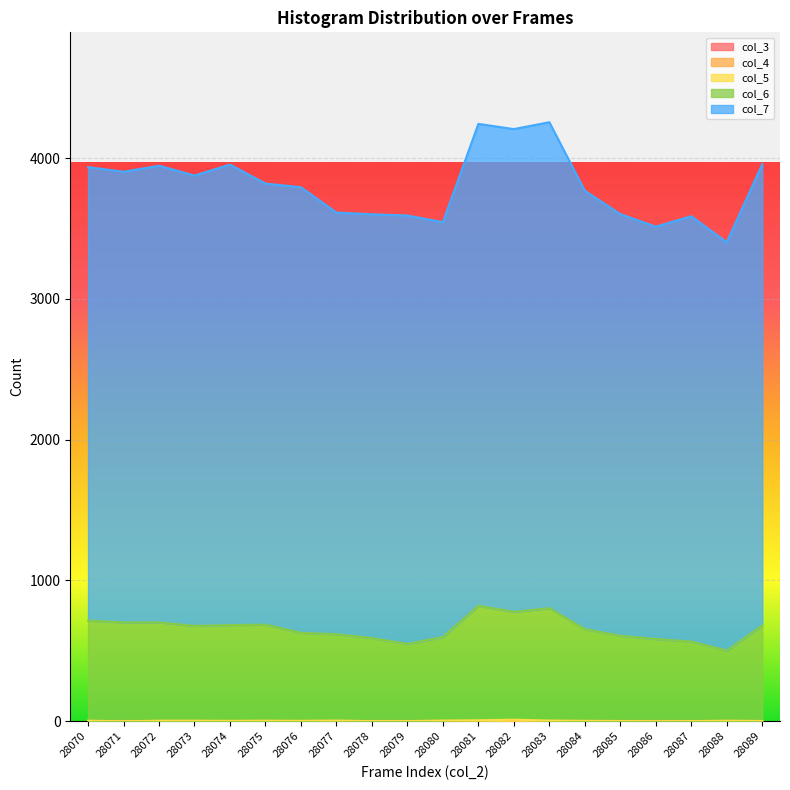

Reading left to right, extract all data points from this chart.

col_5: 4	0	4	4	3	4	3	5	1	1	5	7	11	5	3	2	0	1	4	2
col_6: 715	702	702	677	683	686	628	618	591	549	598	820	777	803	654	607	584	566	502	680
col_7: 3936	3903	3946	3876	3954	3819	3793	3613	3601	3592	3545	4243	4206	4255	3768	3602	3513	3587	3402	3957